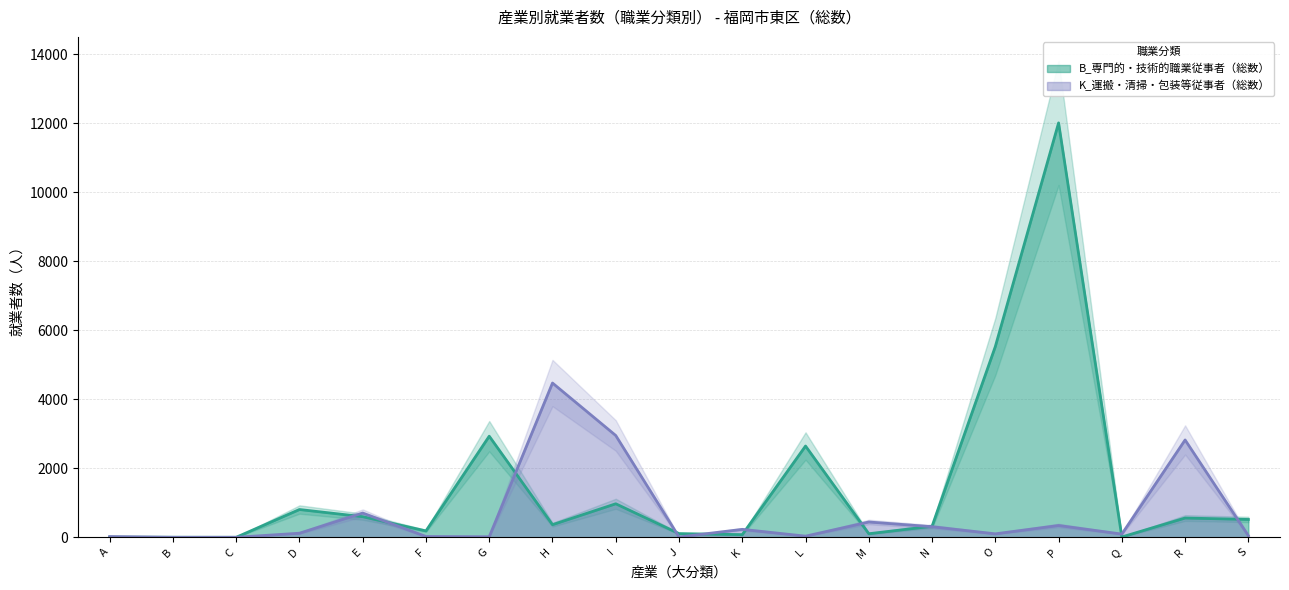

How many distinct data groups are displayed?

2